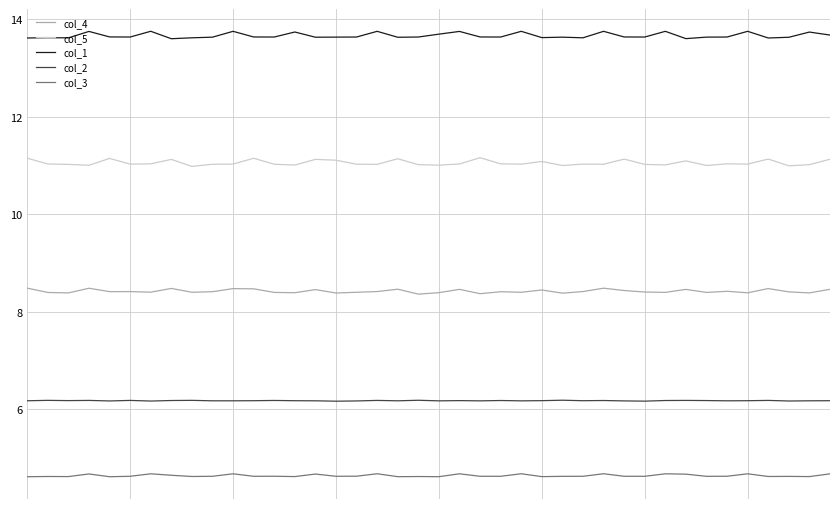

What are all the series names shown in the legend?

col_4, col_5, col_1, col_2, col_3